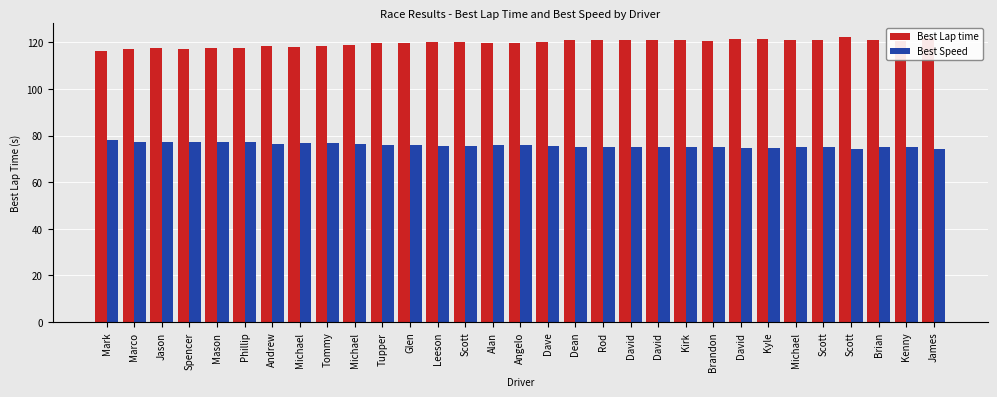

Count the number of data series in this chart.

2